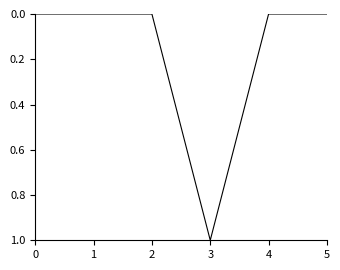

Reading right to left, what are all the values shown in this chart?

5=0	4=0	3=1	2=0	1=0	0=0